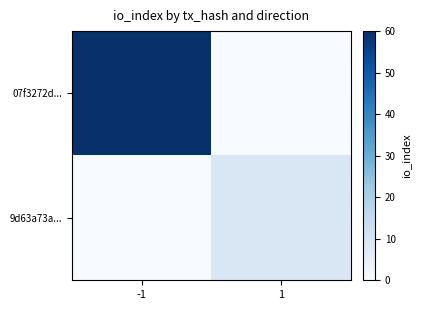

Reading left to right, transcribe all the data shown in this chart.

07f3272d...: -1=60	1=0
9d63a73a...: -1=0	1=9